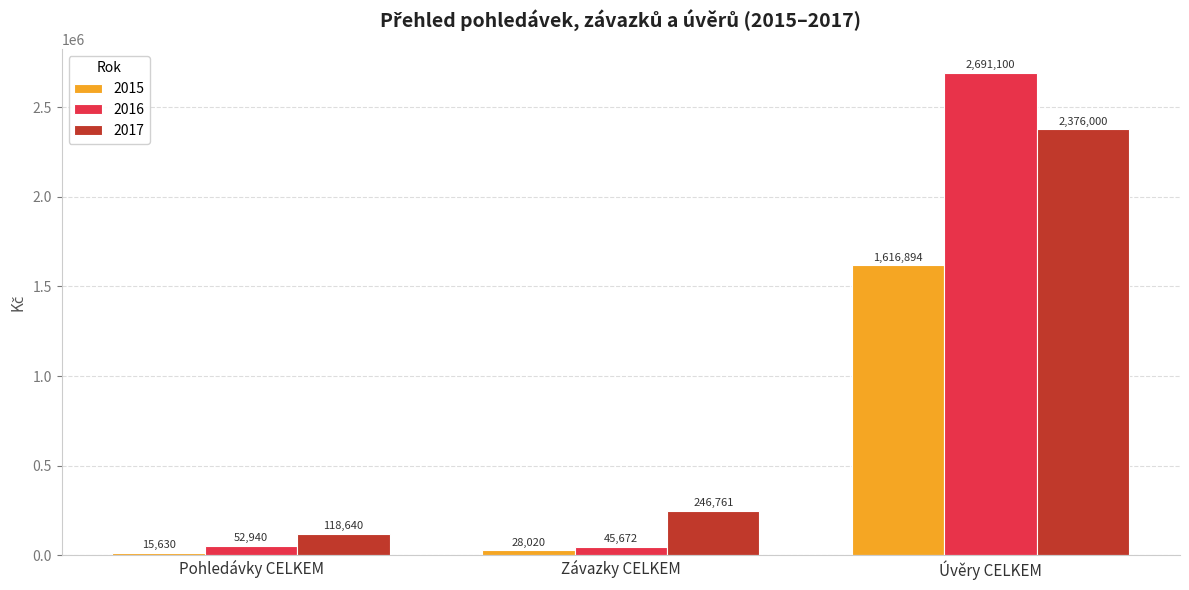

At which label does 2017 reach its peak?

Úvěry CELKEM